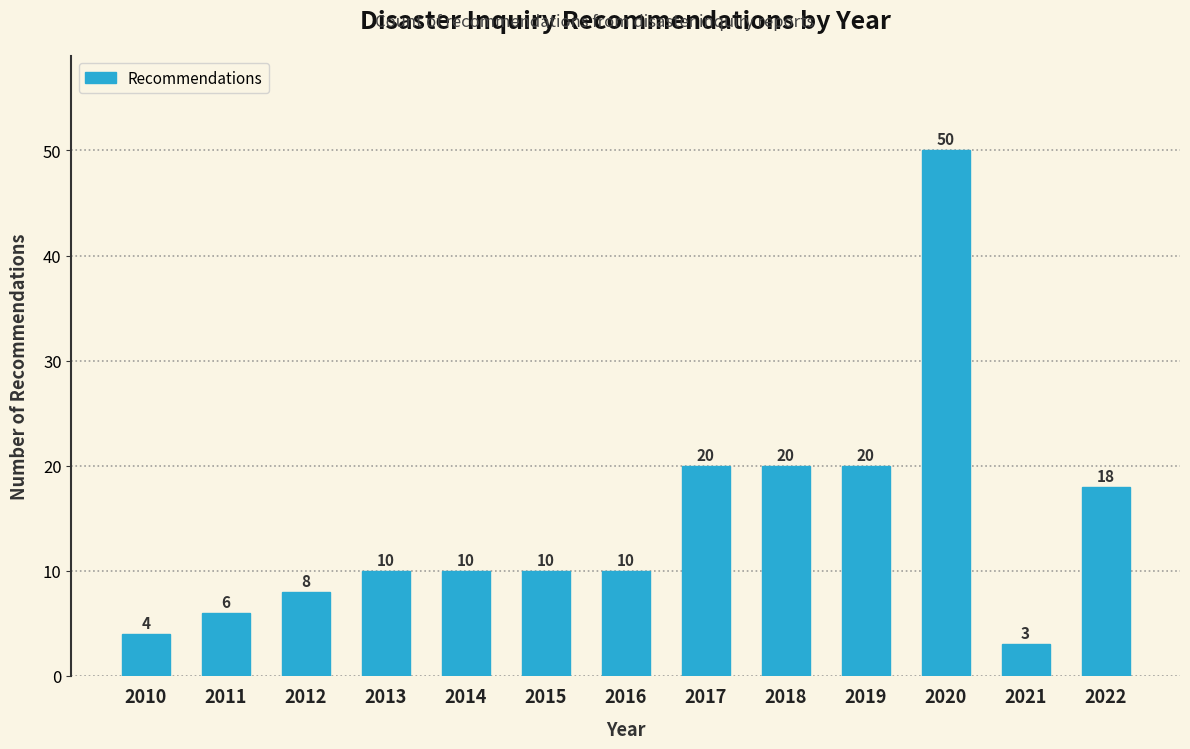

Reading right to left, transcribe all the data shown in this chart.

2022=18	2021=3	2020=50	2019=20	2018=20	2017=20	2016=10	2015=10	2014=10	2013=10	2012=8	2011=6	2010=4